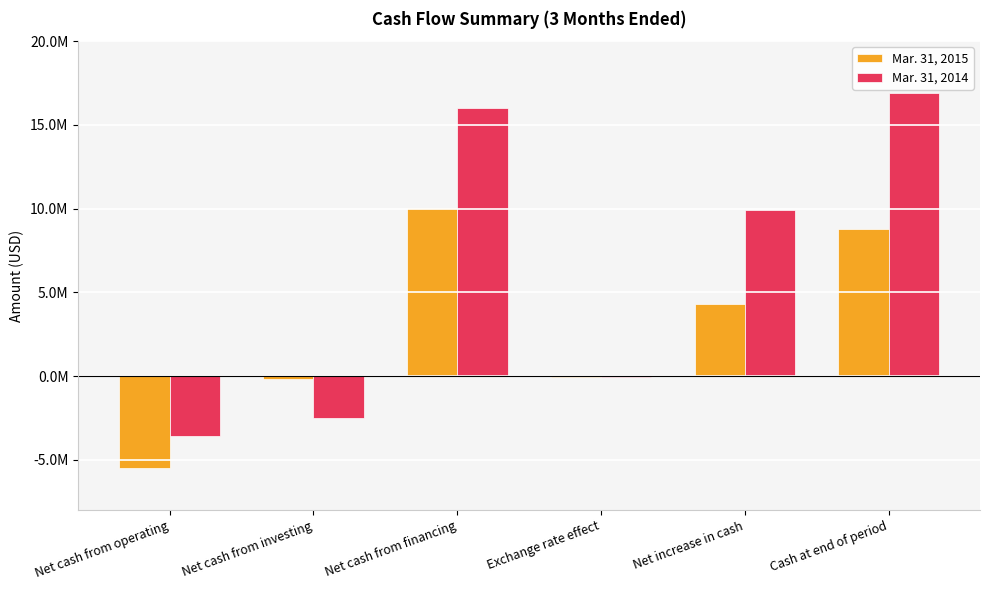

What is the difference between the maximum and minimum values in the Mar. 31, 2015 series?

15512316